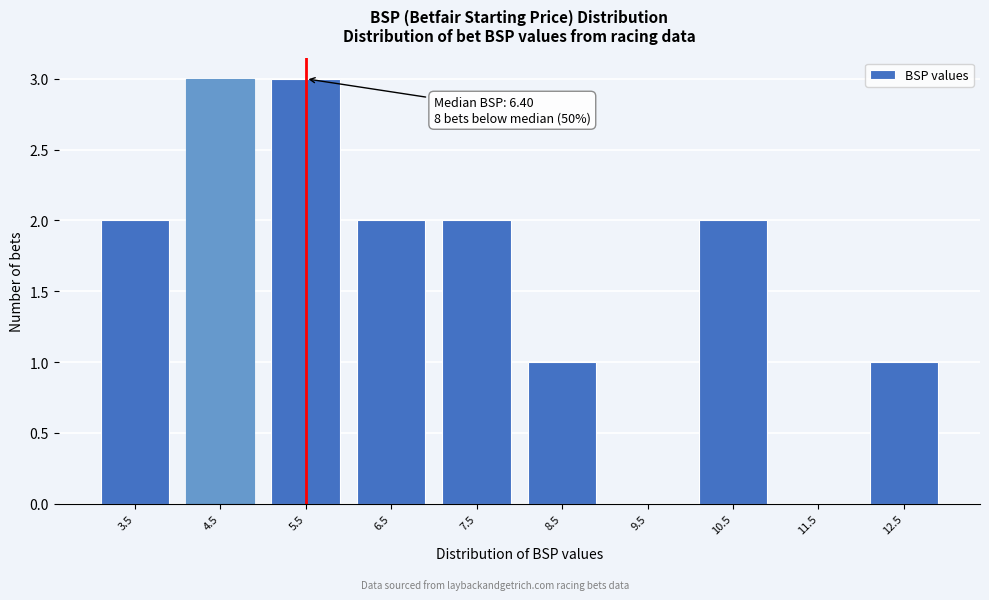

Reading right to left, list all the values displayed in this chart.

12.5=1	11.5=0	10.5=2	9.5=0	8.5=1	7.5=2	6.5=2	5.5=3	4.5=3	3.5=2